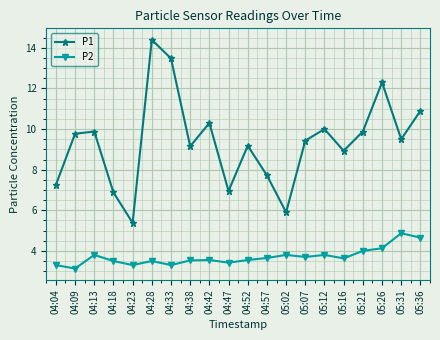

Rank the series at 05:16 from highest to lowest value.

P1, P2